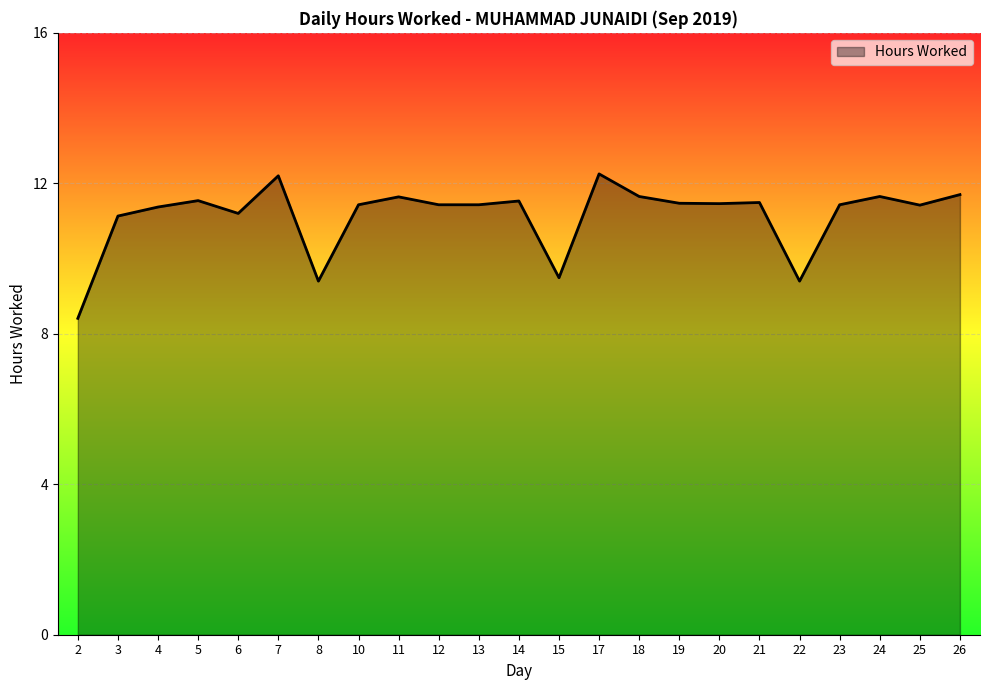

Approximately how many times larger is the value at 5 compared to 2?

1.4